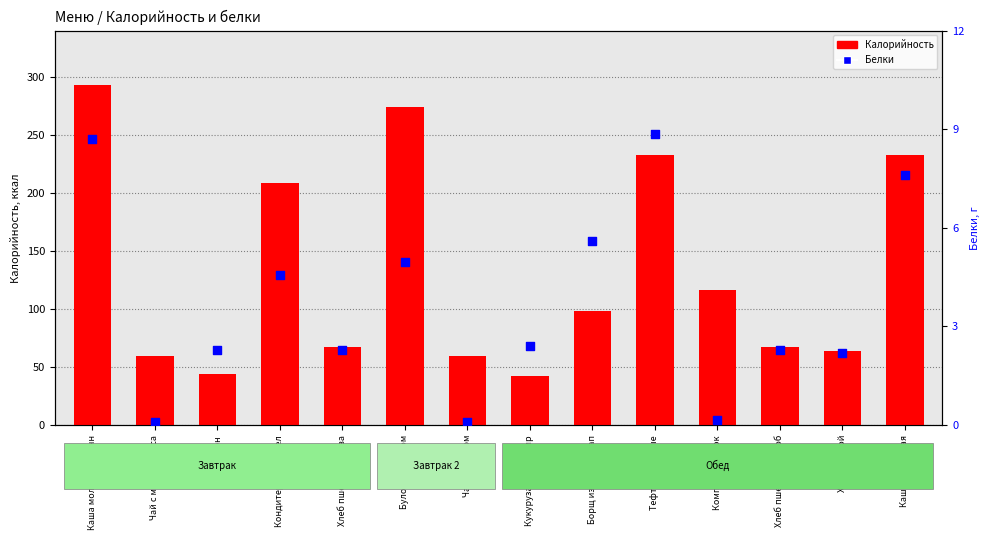

Which series has the largest total across all categories?

Калорийность